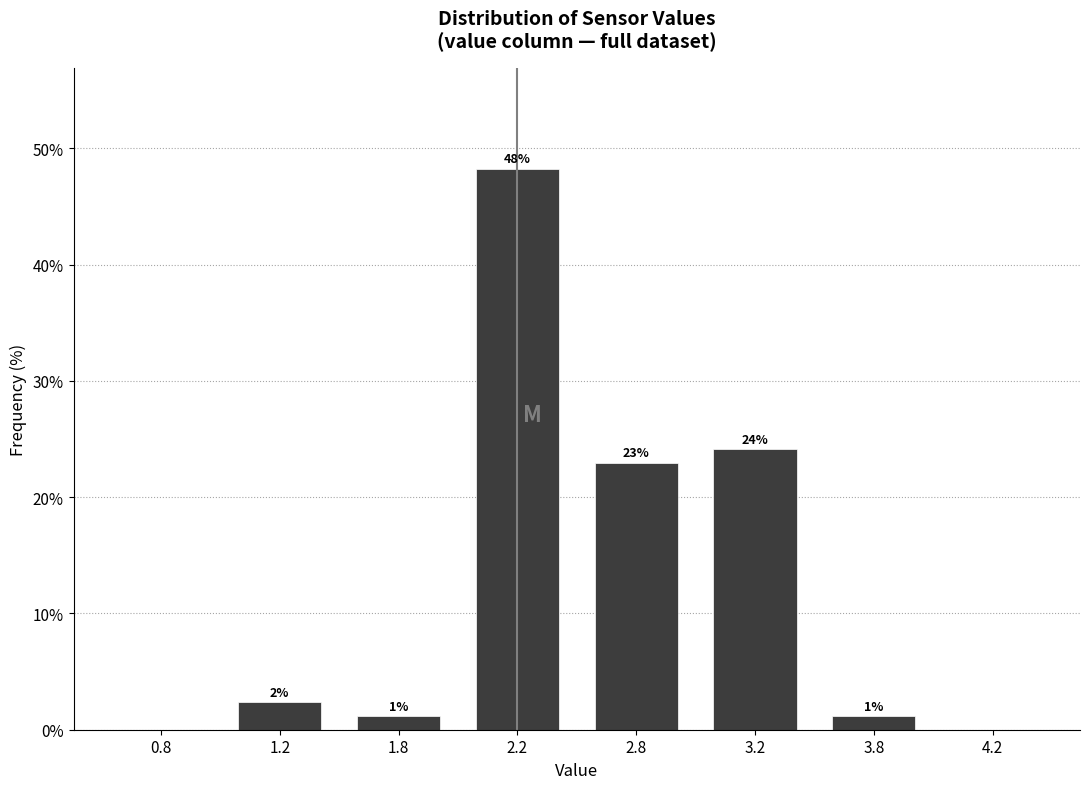

Which has a higher value, 2.2 or 1.8?

2.2